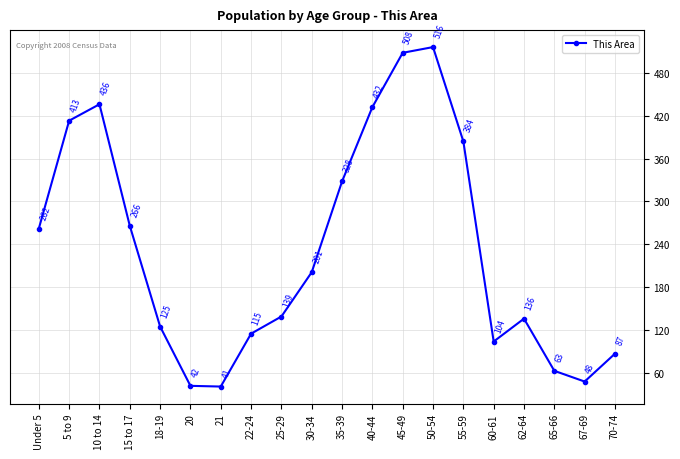

What is the change in value from 22-24 to 30-34?

+86